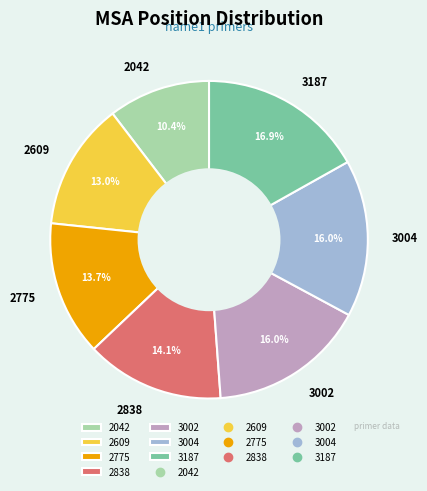

The 3004 slice represents 16% of the pie. True or false?

True